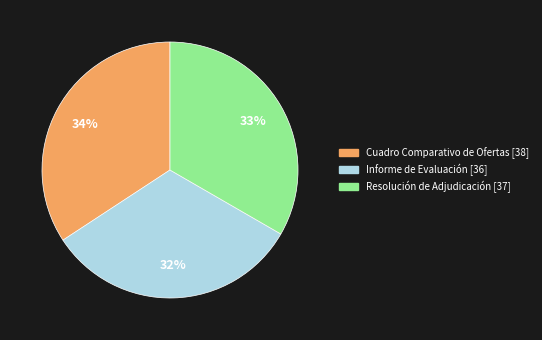

Approximately how many times larger is the value at Resolución de Adjudicación compared to Cuadro Comparativo de Ofertas?

1.0